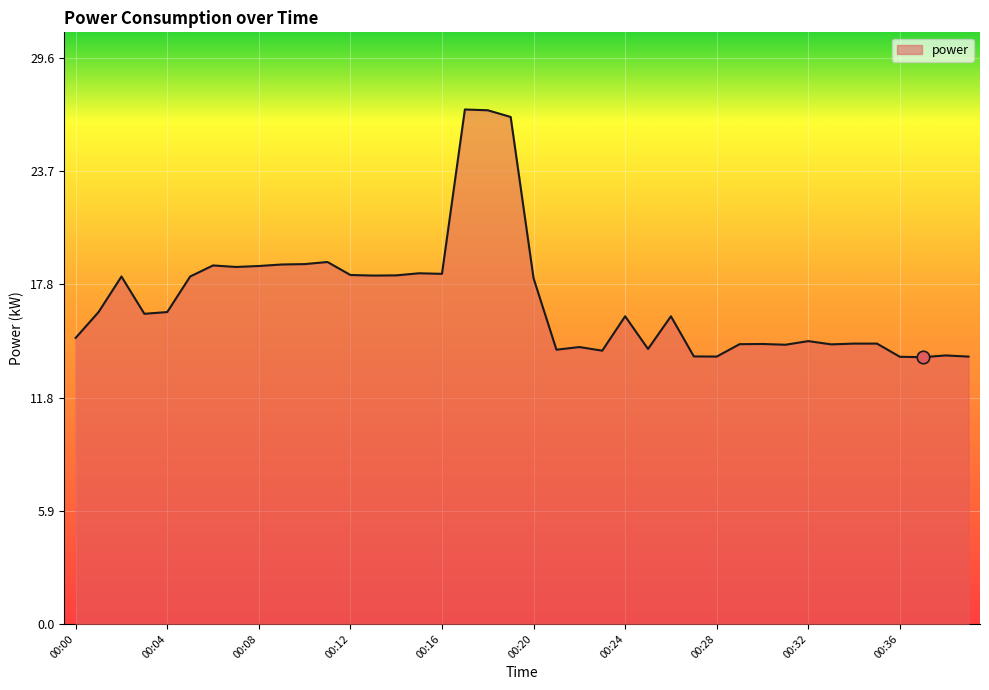

What is the smallest value displayed?

14.0